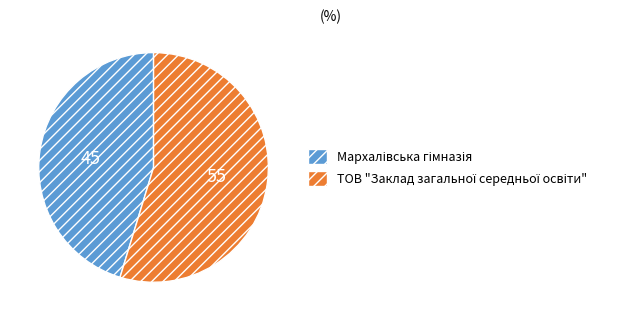

How many segments does this pie chart have?

2